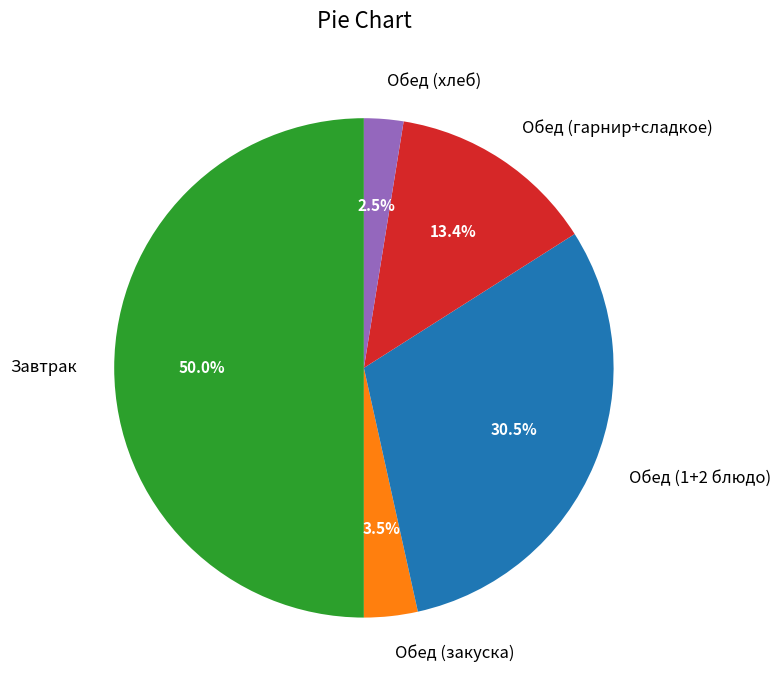

Do Обед (1+2 блюдо) and Обед (закуска) together represent more than half of the pie?

No